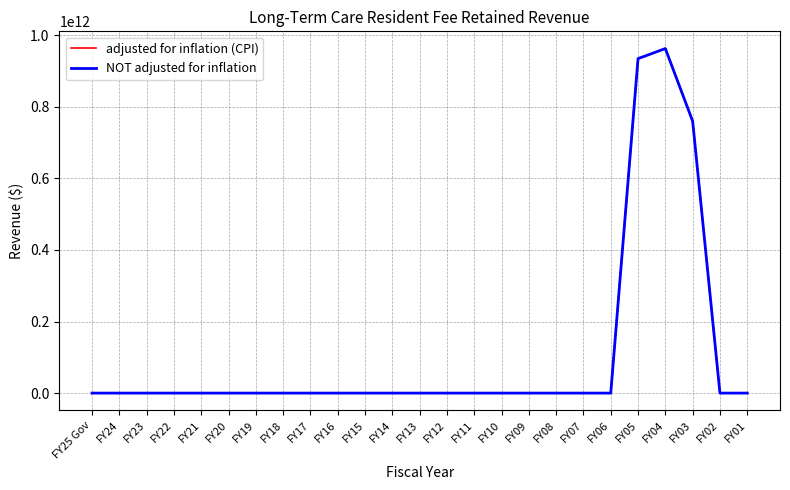

Is this an area chart (filled region under the line)?

No